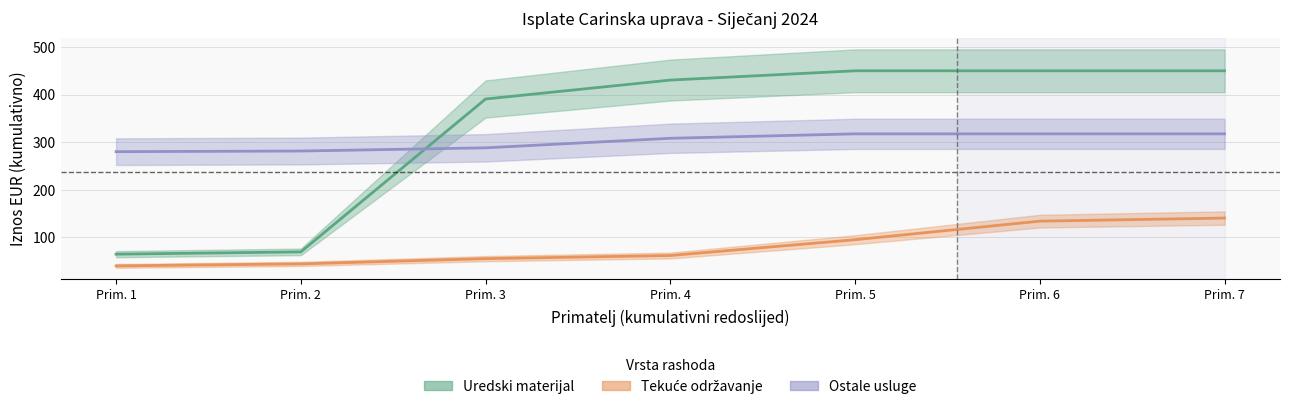

True or false: Tekuće održavanje and Ostale usluge intersect in this chart.

False